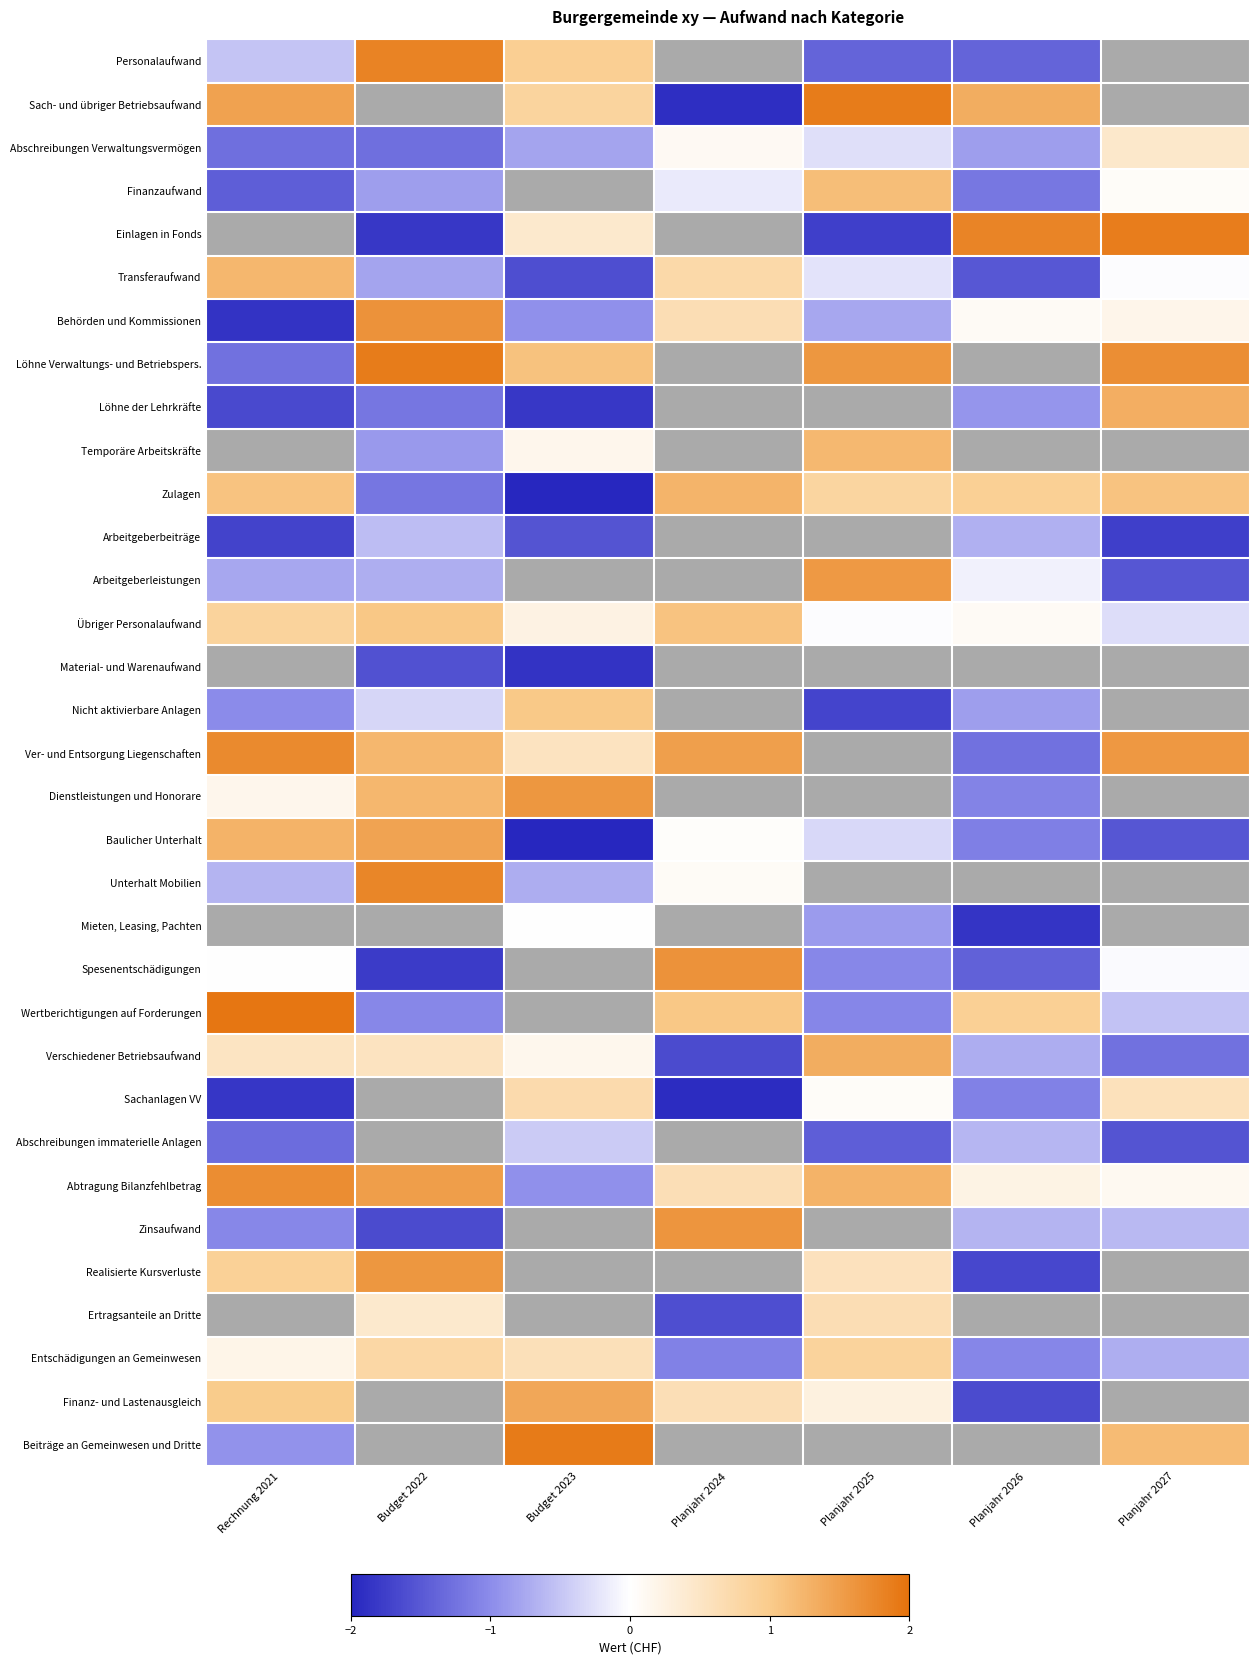

Where does the Unterhalt Mobilien series first go above 1?

Budget 2022